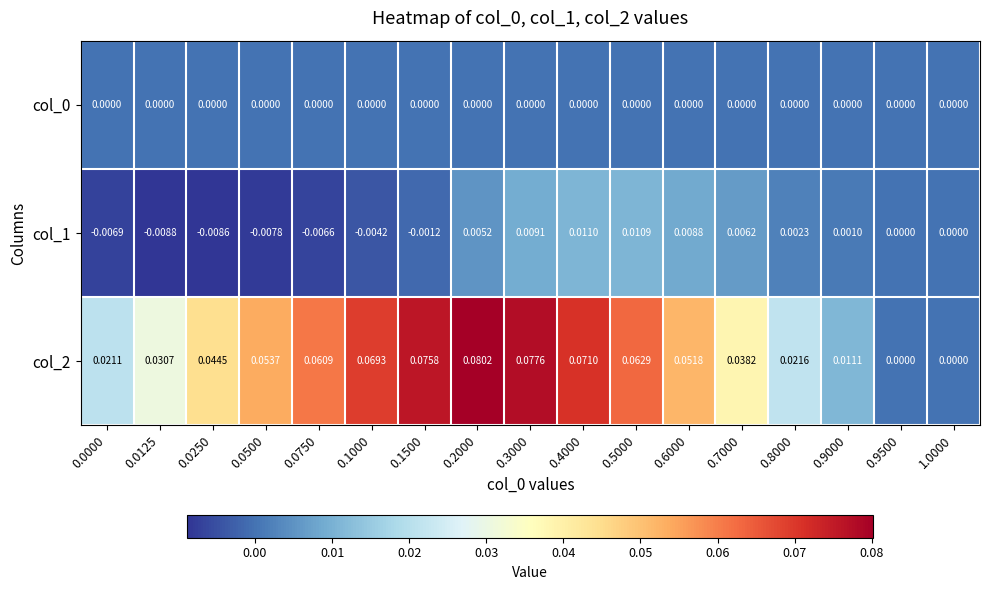

Which series has the largest total across all categories?

col_2